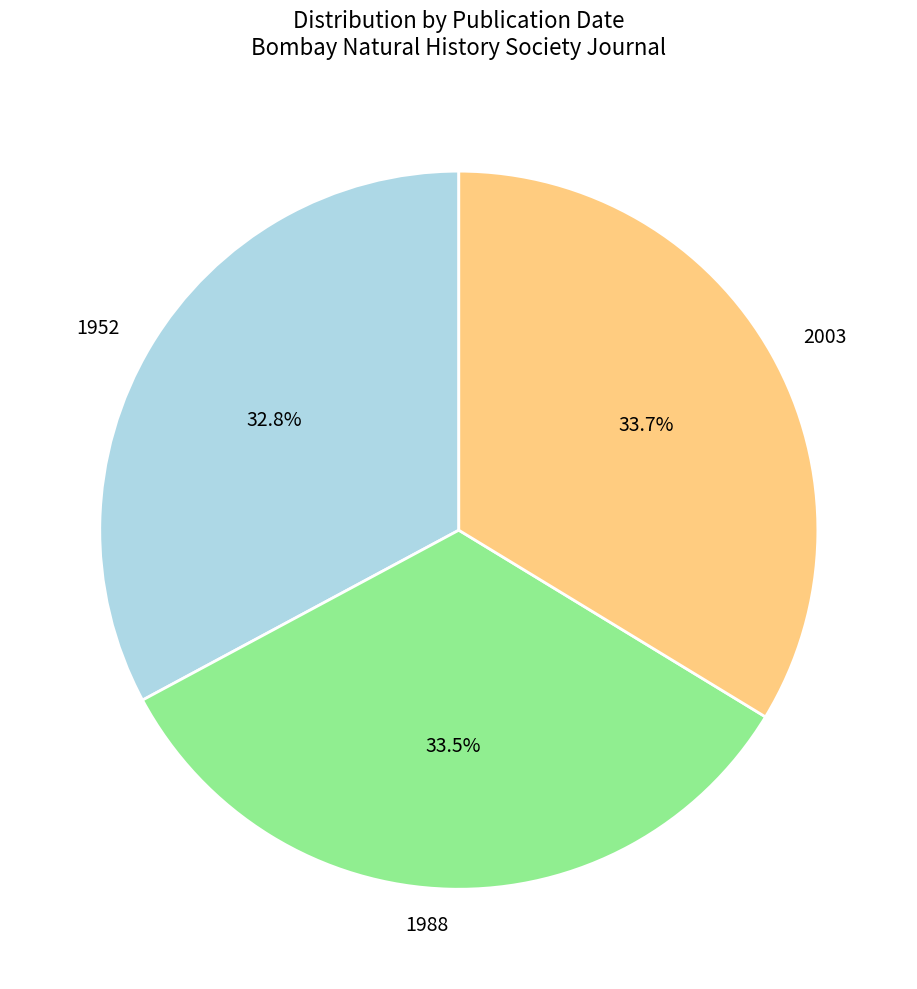

True or false: 1952 accounts for 33% of the total.

True